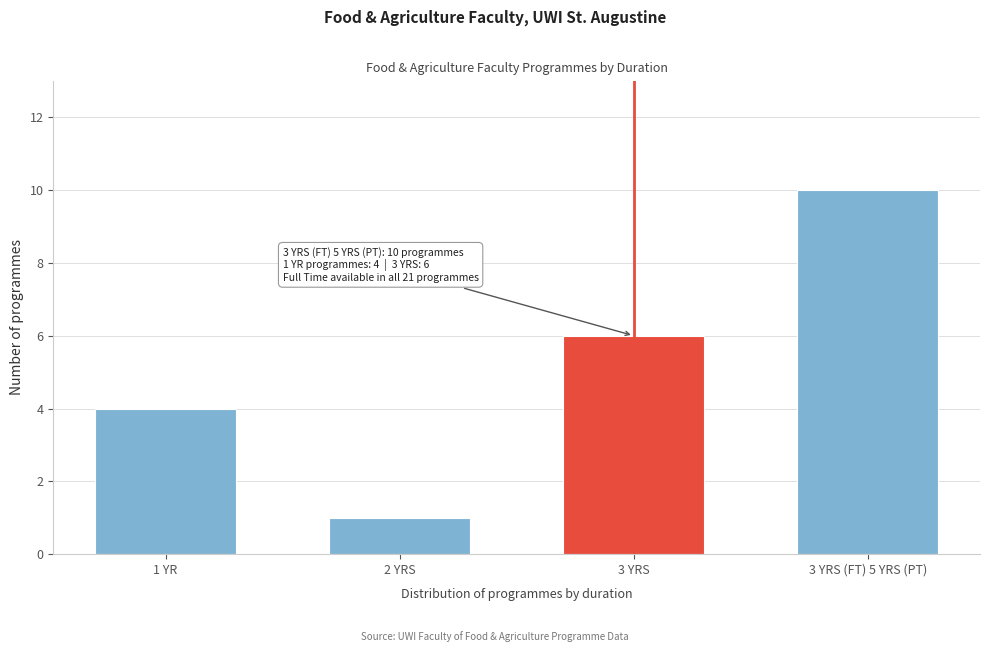

Reading left to right, transcribe all the data shown in this chart.

4	1	6	10